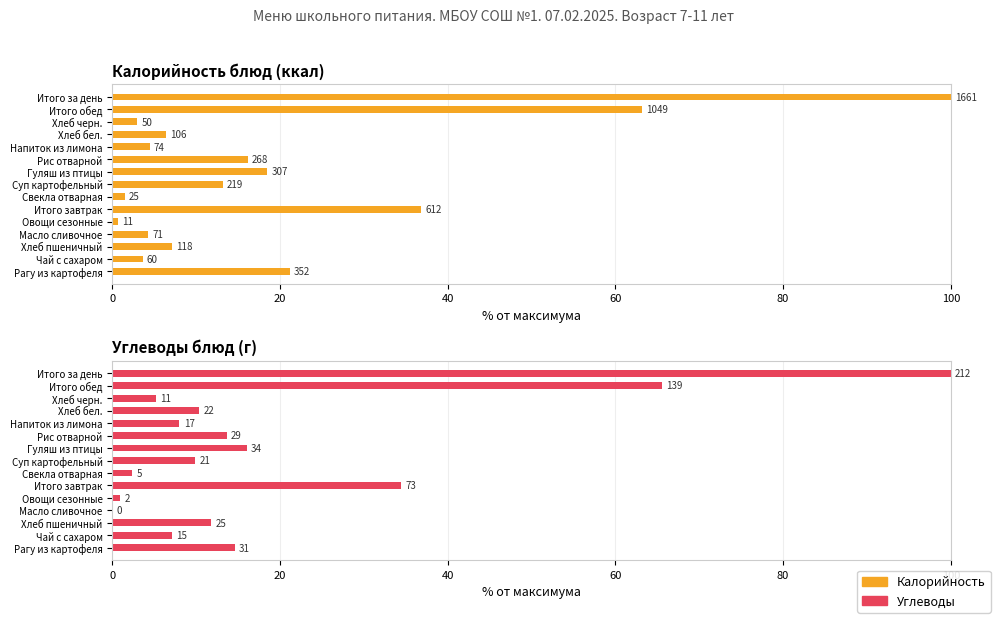

Reading left to right, what are all the values shown in this chart?

Калорийность: 21.2	3.6	7.1	4.3	0.7	36.8	1.5	13.2	18.5	16.1	4.5	6.4	3.0	63.2	100.0
Углеводы: 14.6	7.1	11.8	0.0	0.9	34.4	2.4	9.9	16.0	13.7	8.0	10.4	5.2	65.6	100.0